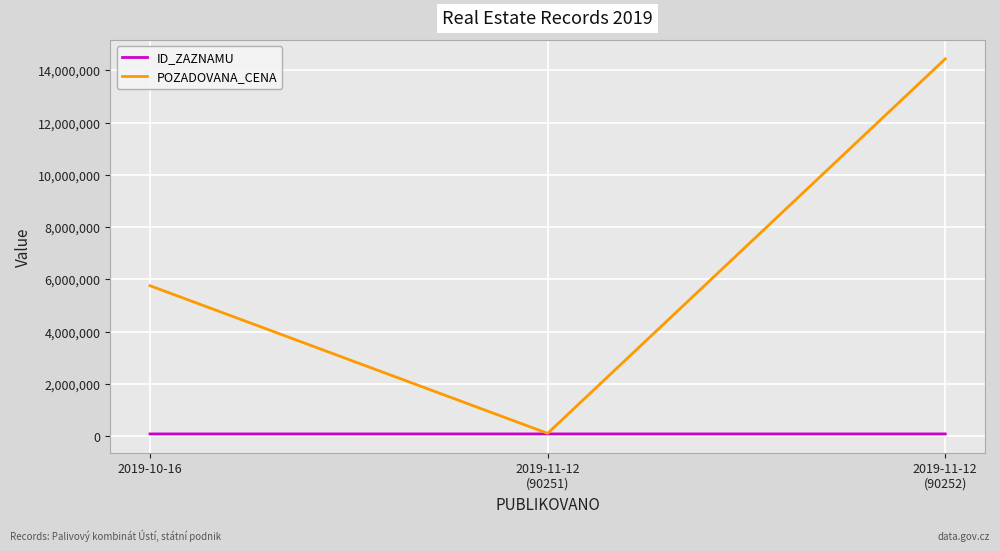

What is the sum of the POZADOVANA_CENA values at 2019-11-12
(90251) and 2019-11-12
(90252)?

14553820